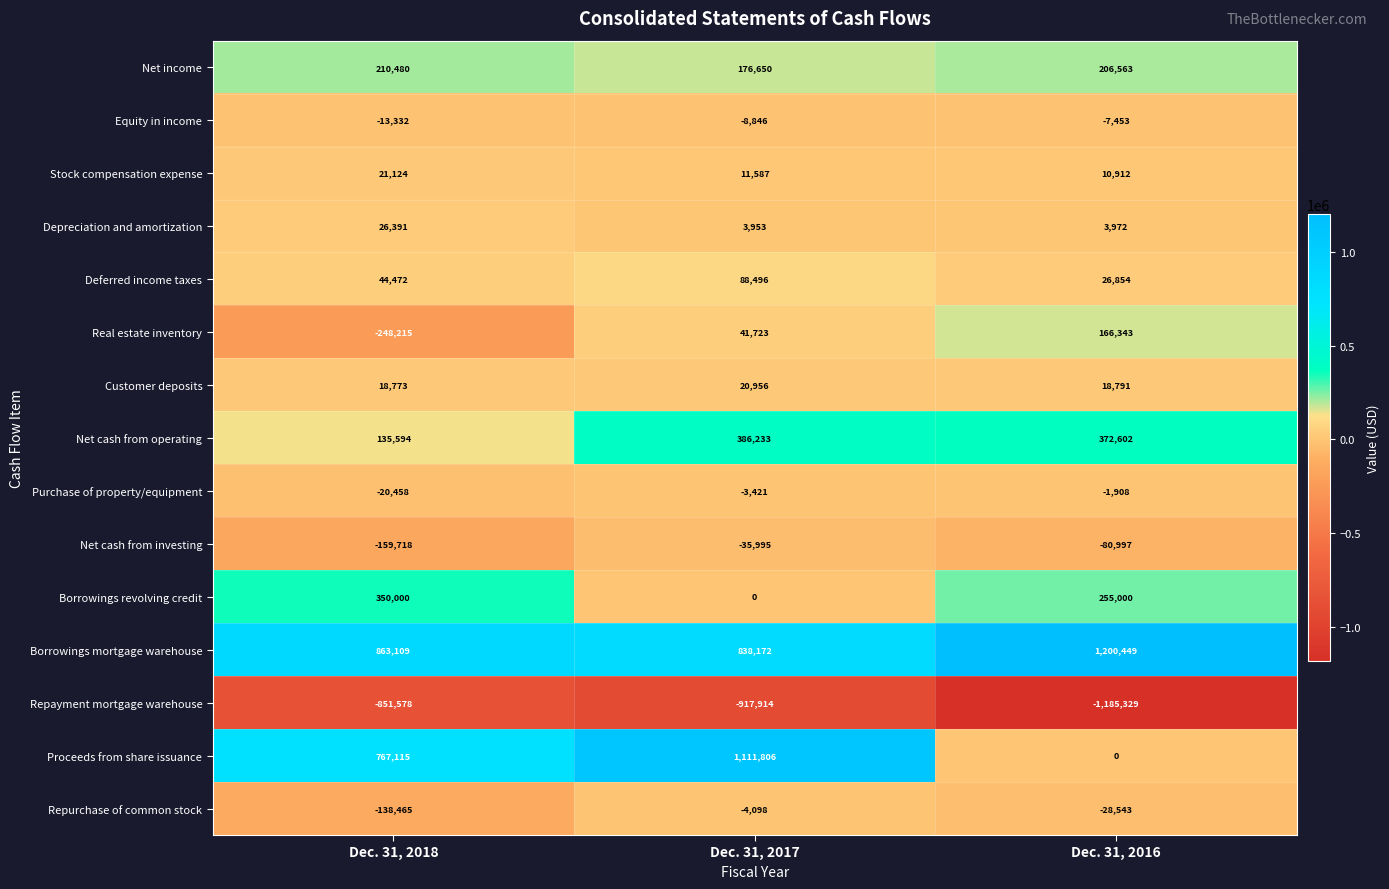

The Repurchase of common stock series shows -28543 at Dec. 31, 2016. True or false?

True